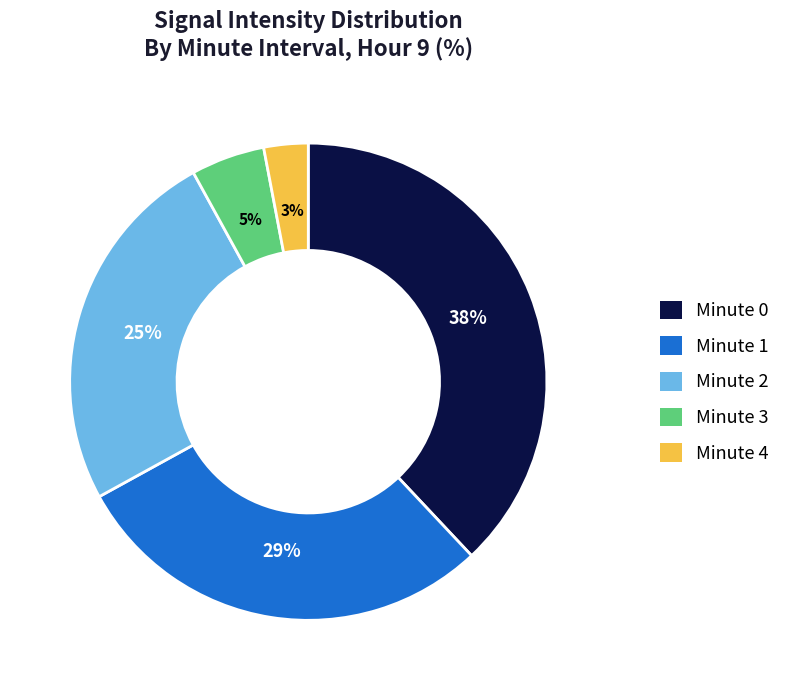

How many segments does this pie chart have?

5